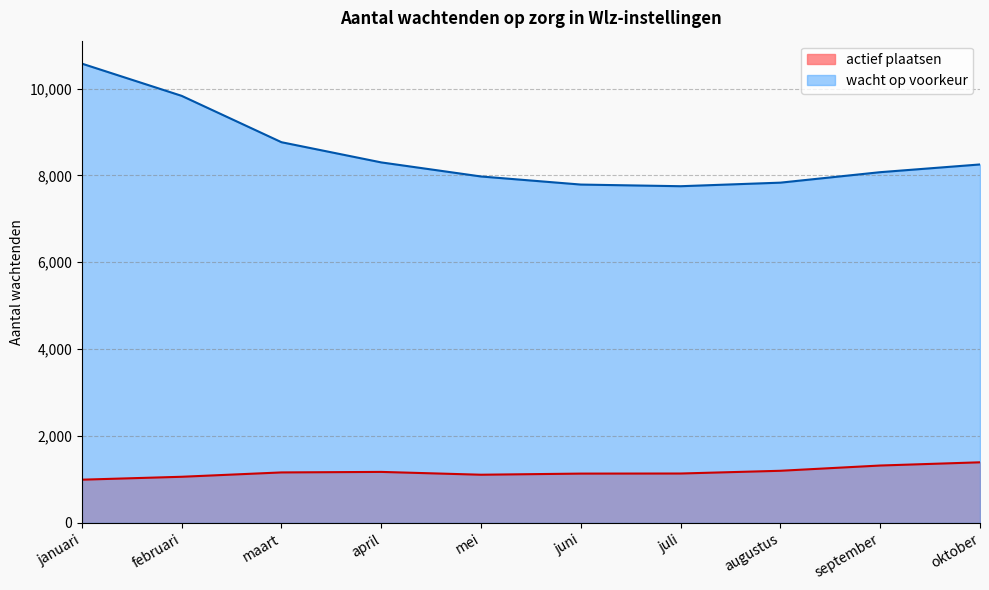

Which series has the largest total across all categories?

wacht op voorkeur